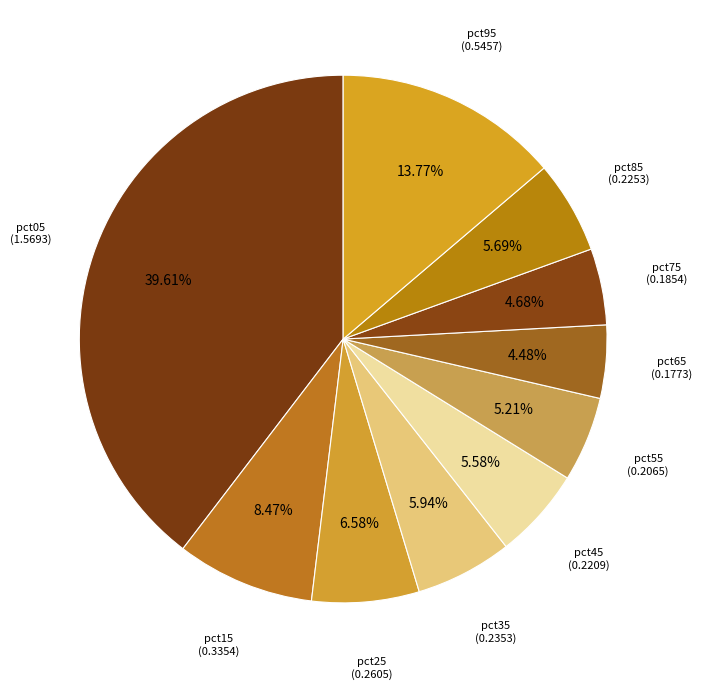

Count the number of slices in the pie.

10